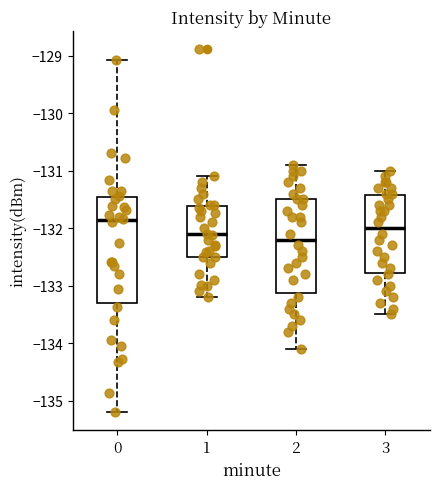

Reading left to right, read every box against the y-axis: the position of its median line, the range the box covers, and the ends of its whiskers. The values are not printed on the chart, so give them approximately, as read against the axis.

0: median -131.9, box -133.3 to -131.5, whiskers -135.2 to -129.1
1: median -132.1, box -132.5 to -131.6, whiskers -133.2 to -131.1
2: median -132.2, box -133.1 to -131.5, whiskers -134.1 to -130.9
3: median -132.0, box -132.8 to -131.4, whiskers -133.5 to -131.0